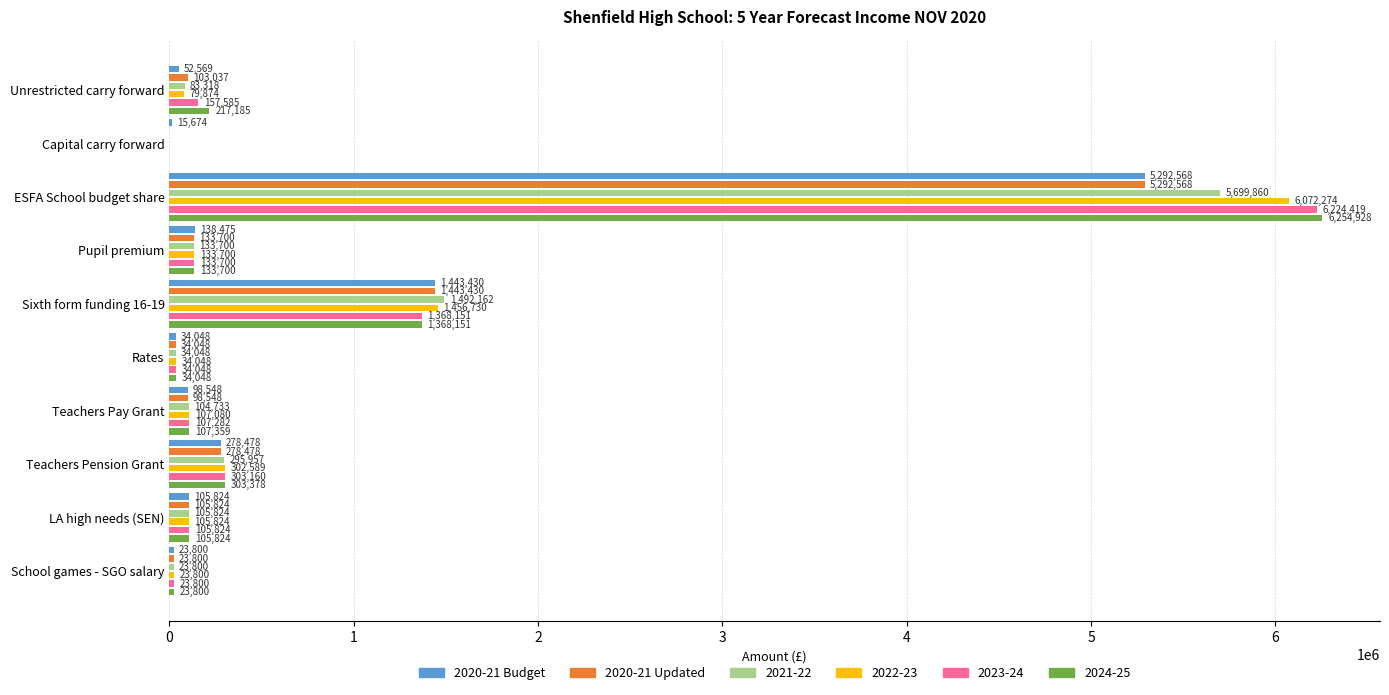

Where does the 2020-21 Updated series first go above 105824?

ESFA School budget share